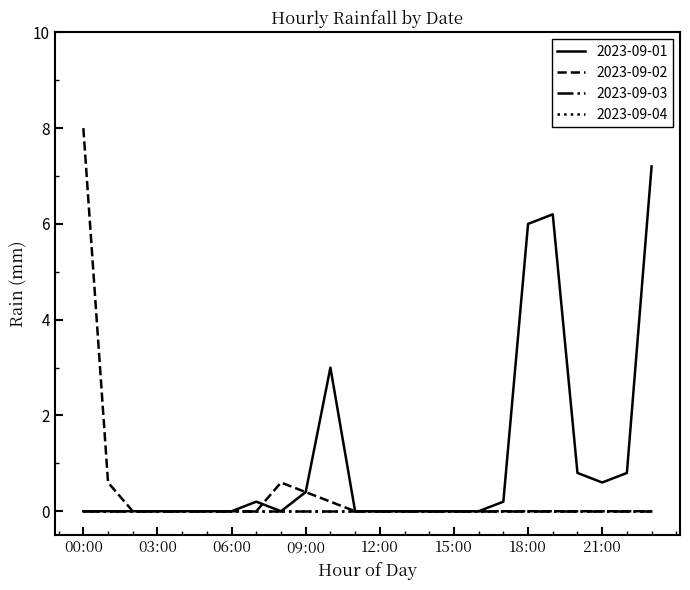

What is the sum of all 2023-09-01 values?

25.4